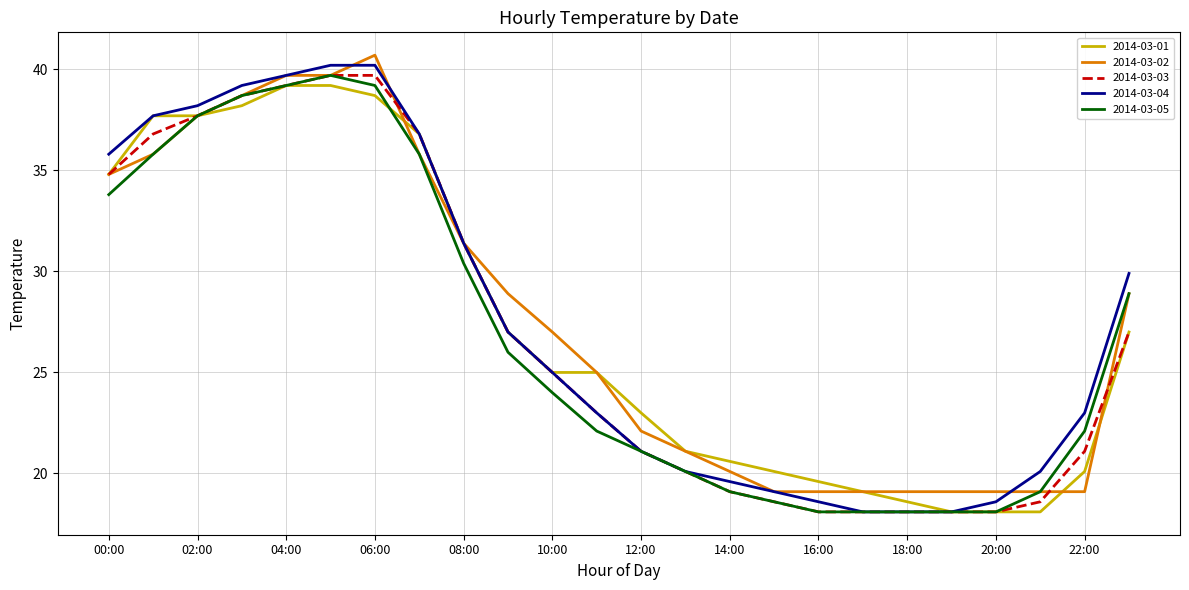

What is the maximum value for 2014-03-04?

40.2